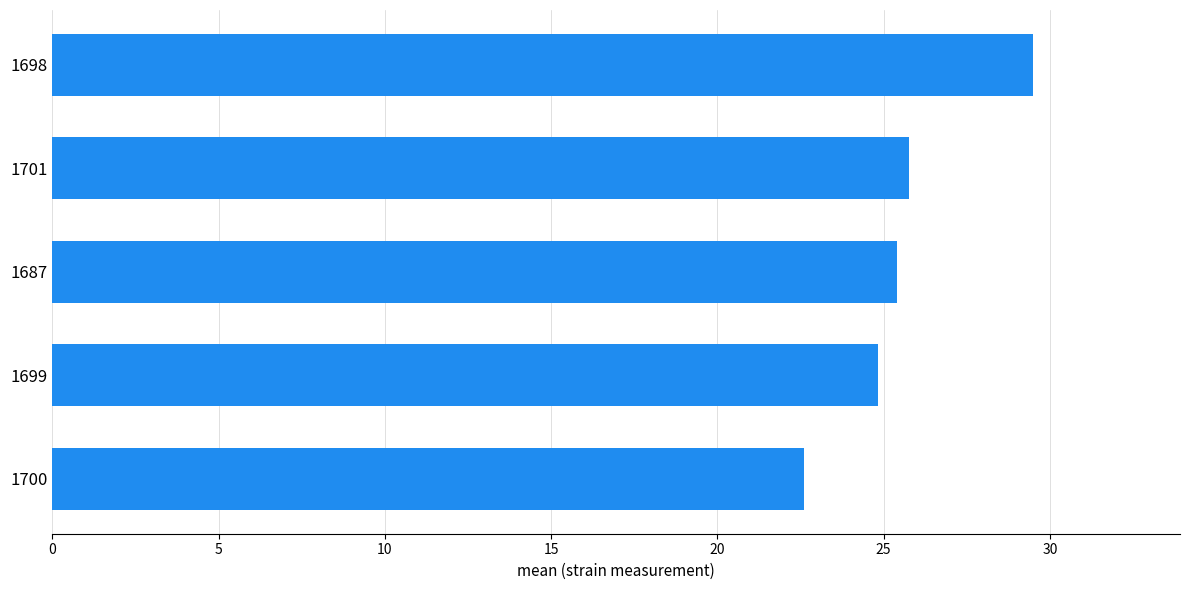

What is the average value?

25.6